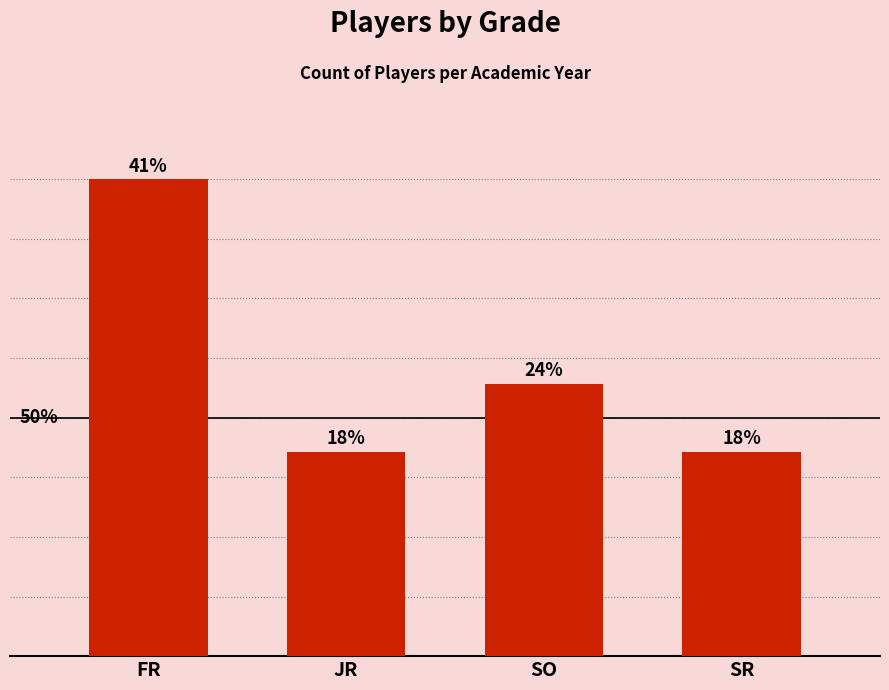

Are the bars horizontal?

No